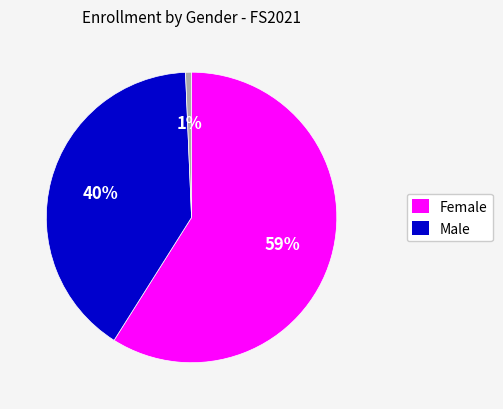

To the nearest percent, what is the difference between the largest and smallest slice percentages?

58%